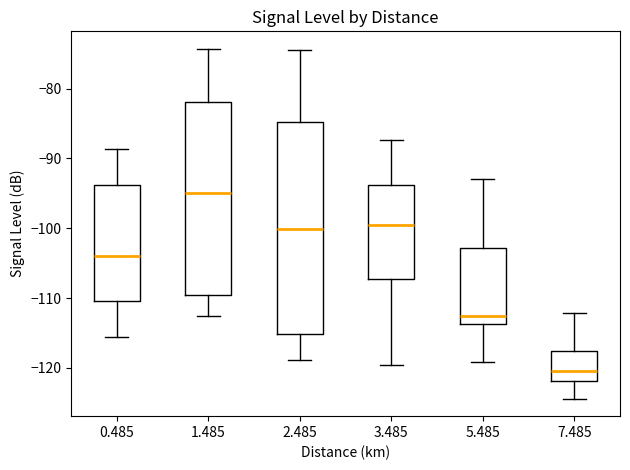

Reading left to right, read every box against the y-axis: the position of its median line, the range the box covers, and the ends of its whiskers. The values are not printed on the chart, so give them approximately, as read against the axis.

0.485: median -104, box -110 to -94, whiskers -116 to -89
1.485: median -95, box -110 to -82, whiskers -113 to -74
2.485: median -100, box -115 to -85, whiskers -119 to -74
3.485: median -100, box -107 to -94, whiskers -120 to -87
5.485: median -113, box -114 to -103, whiskers -119 to -93
7.485: median -120, box -122 to -118, whiskers -124 to -112